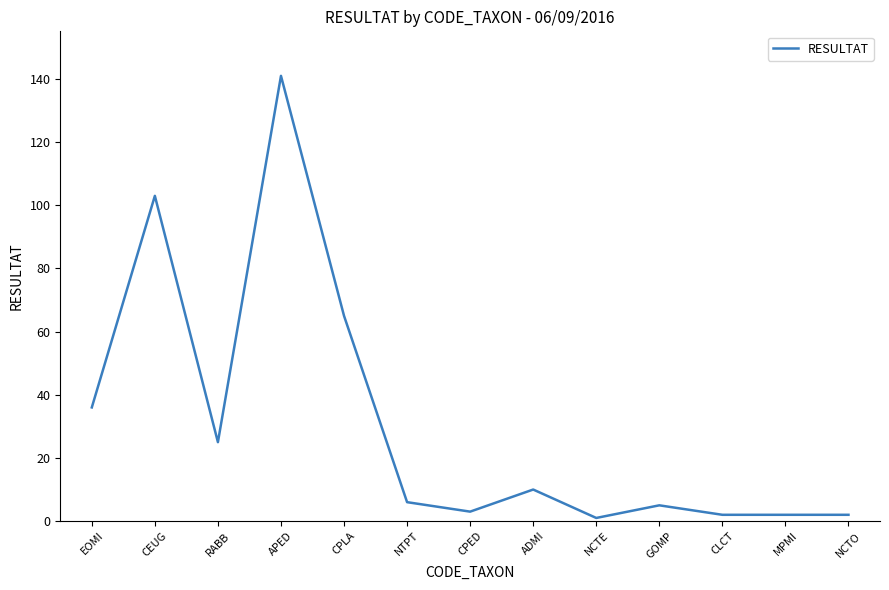

Reading left to right, list all the values displayed in this chart.

EOMI=36	CEUG=103	RABB=25	APED=141	CPLA=65	NTPT=6	CPED=3	ADMI=10	NCTE=1	GOMP=5	CLCT=2	MPMI=2	NCTO=2